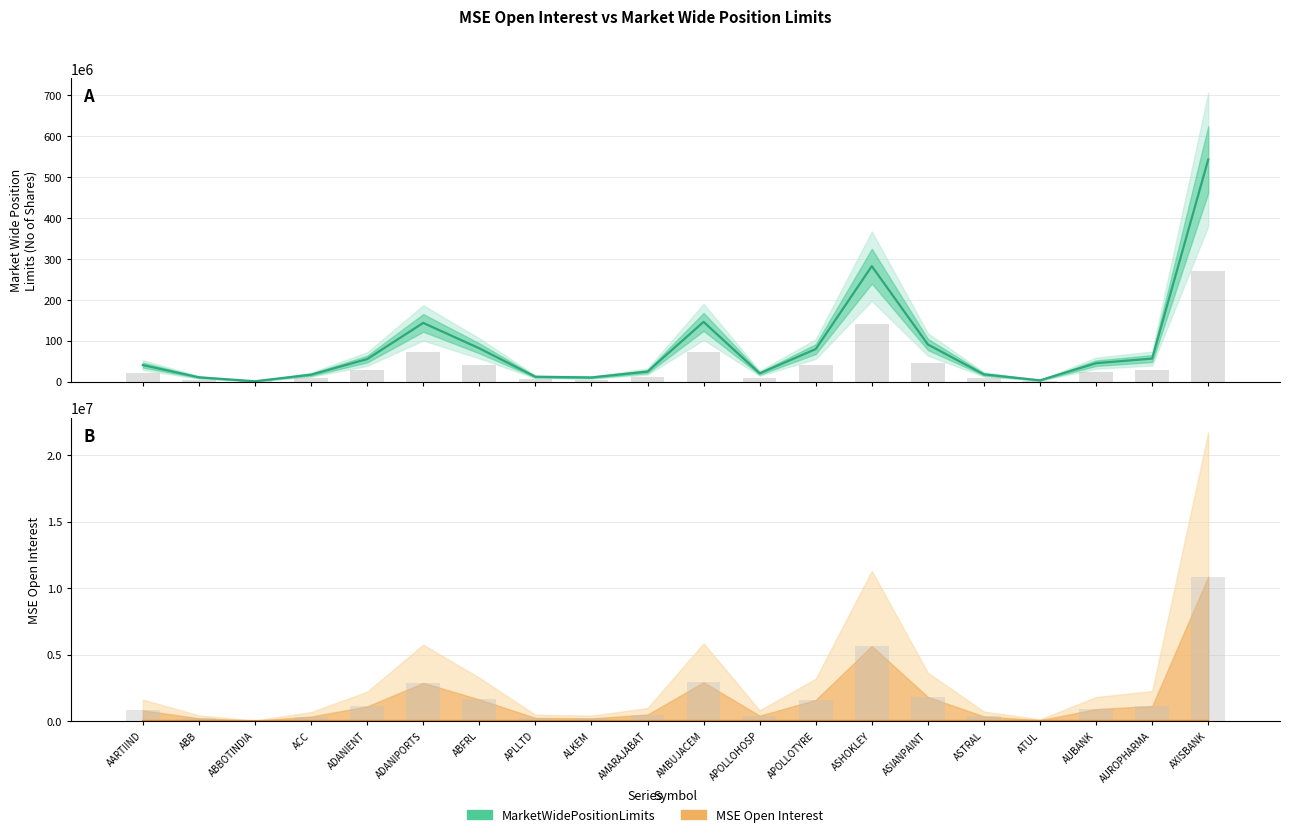

At which label does MarketWidePositionLimits first exceed 45200165?

ADANIENT